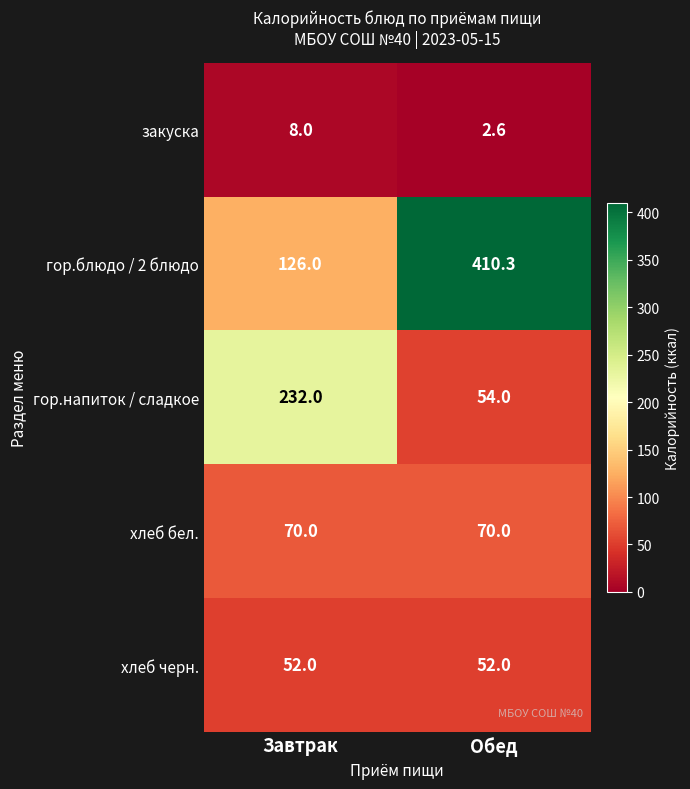

What is the smallest value displayed?

2.6